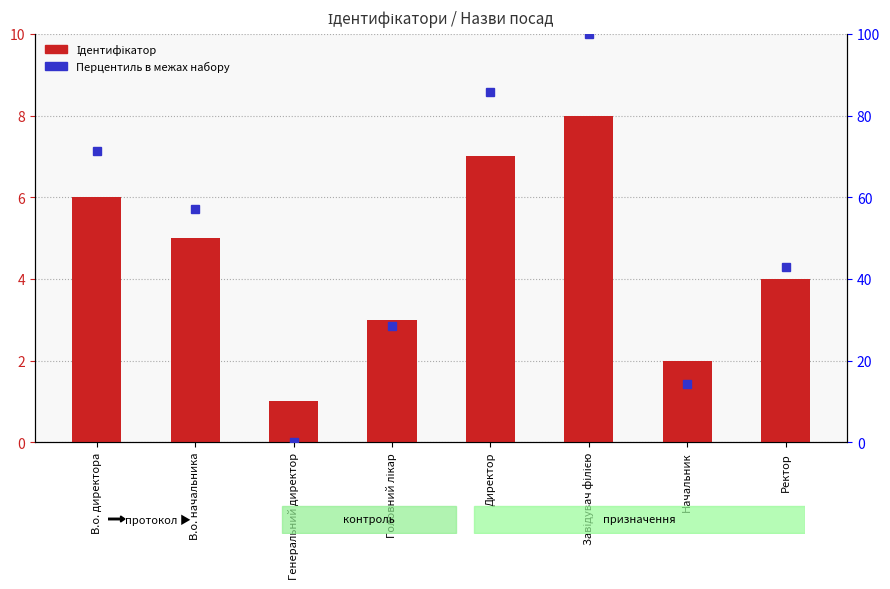

Are the bars horizontal?

No